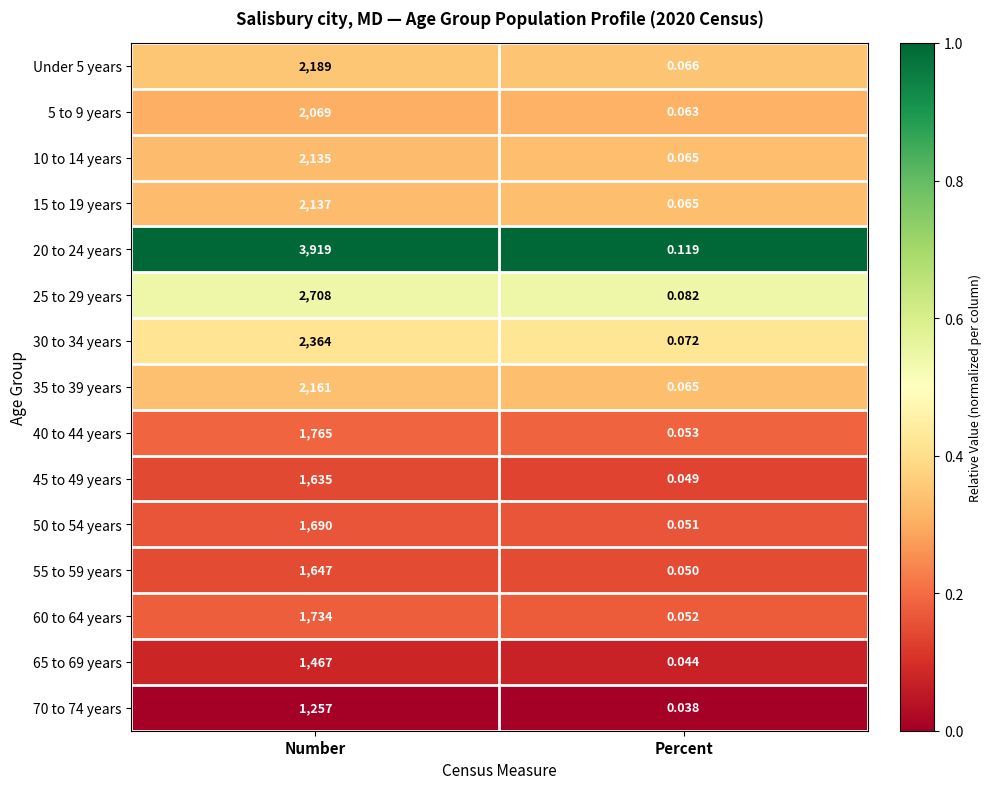

At which label is 55 to 59 years closest to 823?

Percent